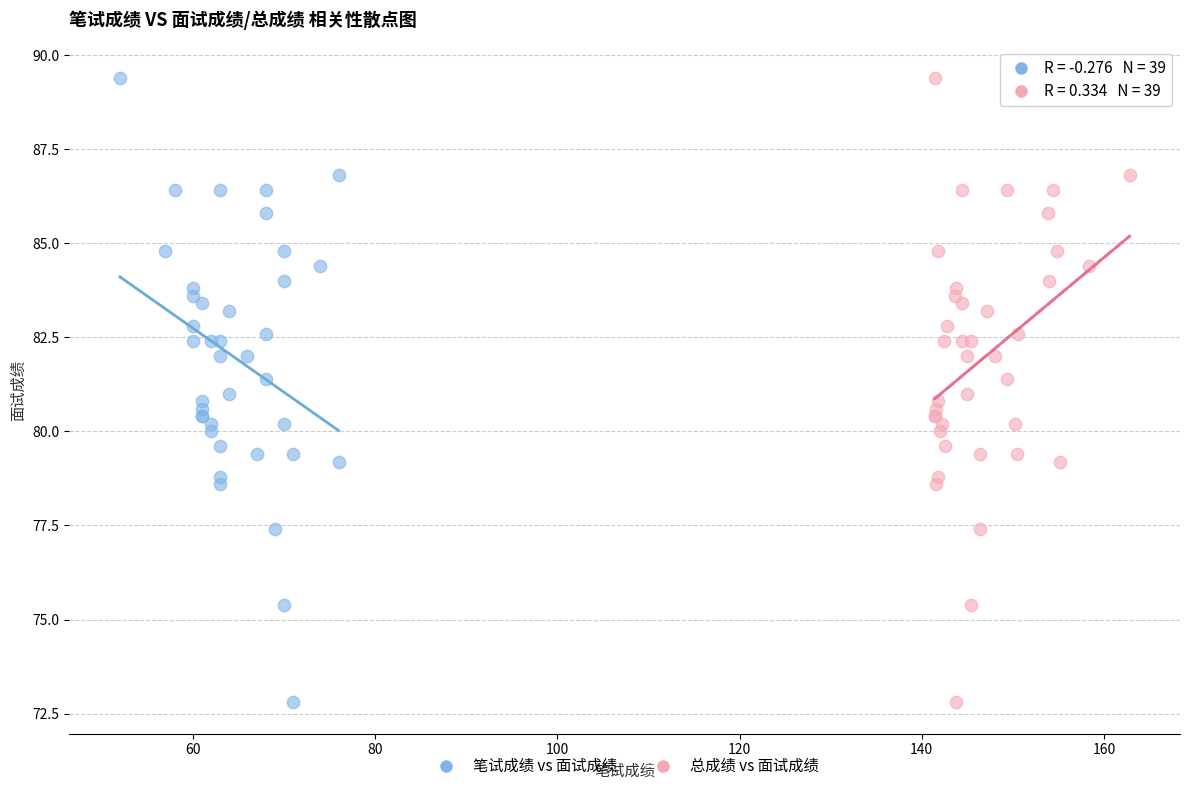

What are all the series names shown in the legend?

笔试成绩 vs 面试成绩, 总成绩 vs 面试成绩